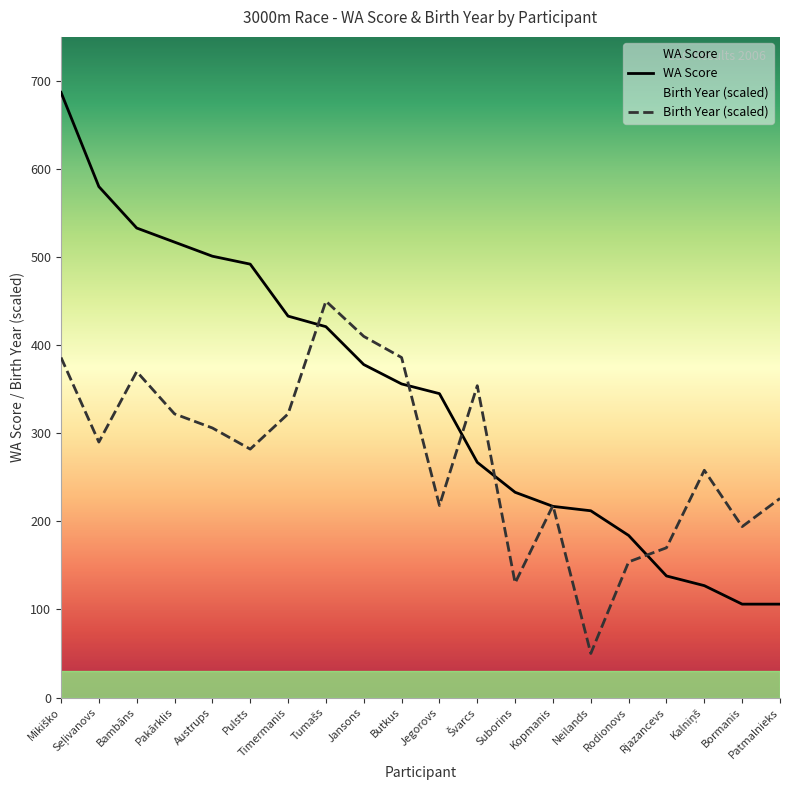

How many values in the Birth Year series are below 290?

10